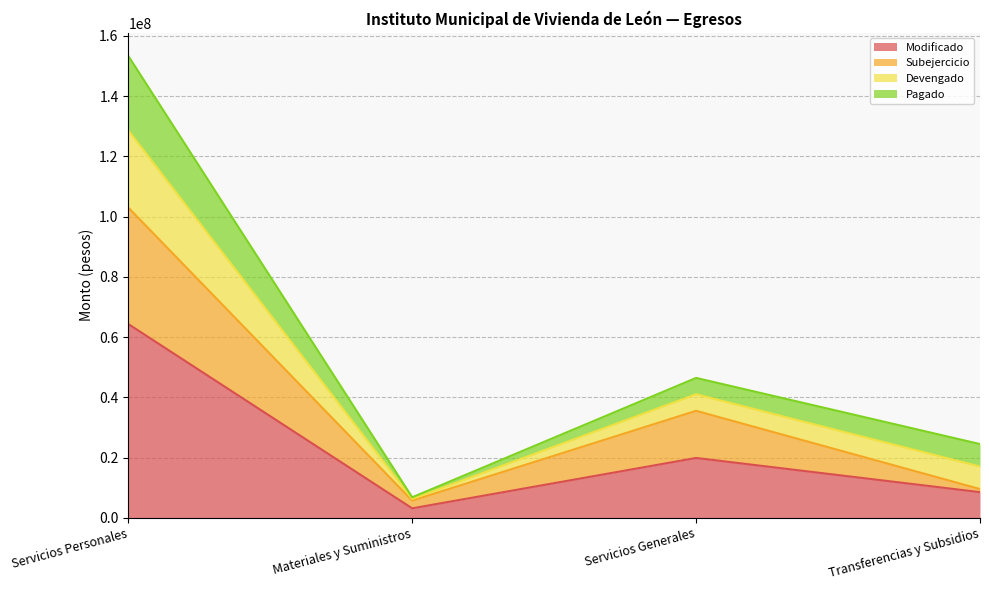

List the labels in order of Modificado value, smallest first.

Materiales y Suministros, Transferencias y Subsidios, Servicios Generales, Servicios Personales